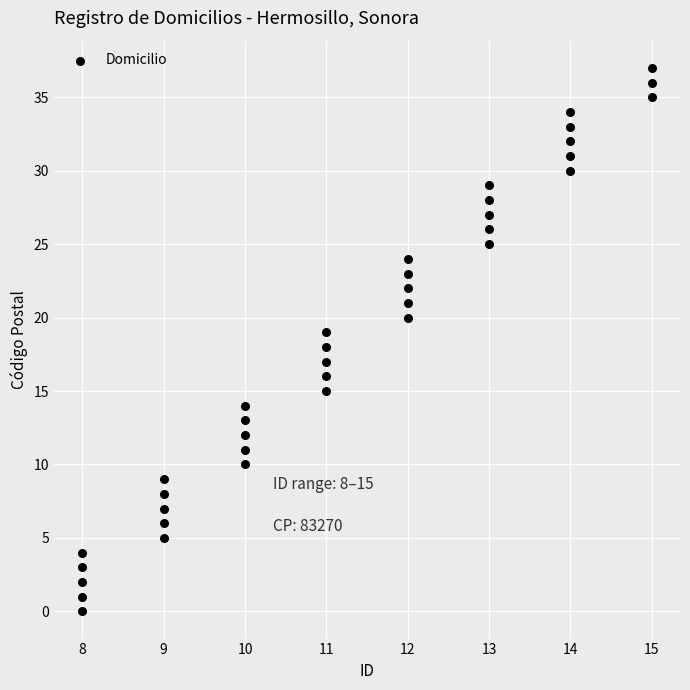

What is the range of X values (max minus min)?

7